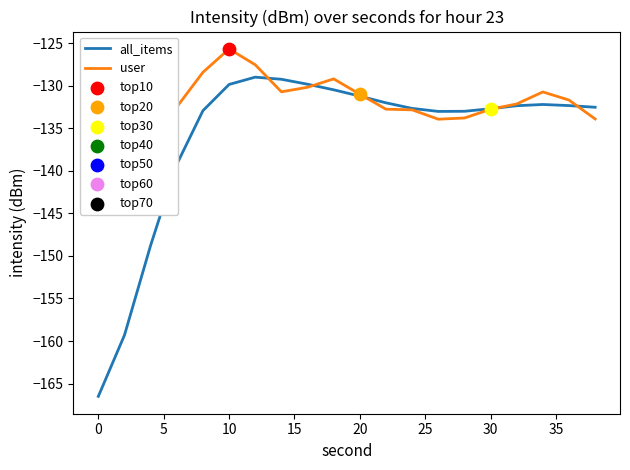

Which series has the widest spread of Y values?

all_items